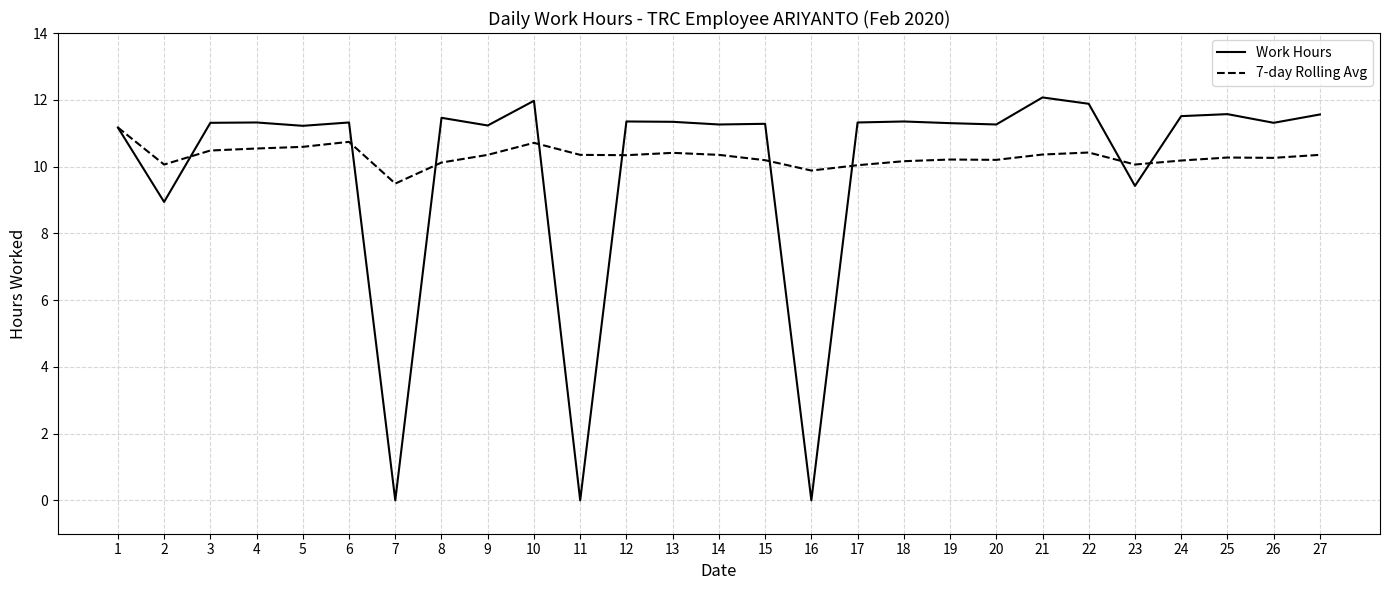

Does the chart display data point markers on the line(s)?

No